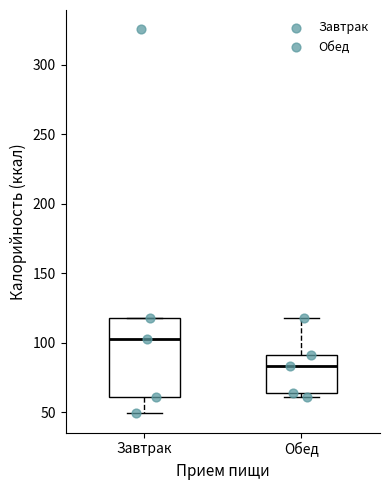

Which box's median line is the lowest?

Обед